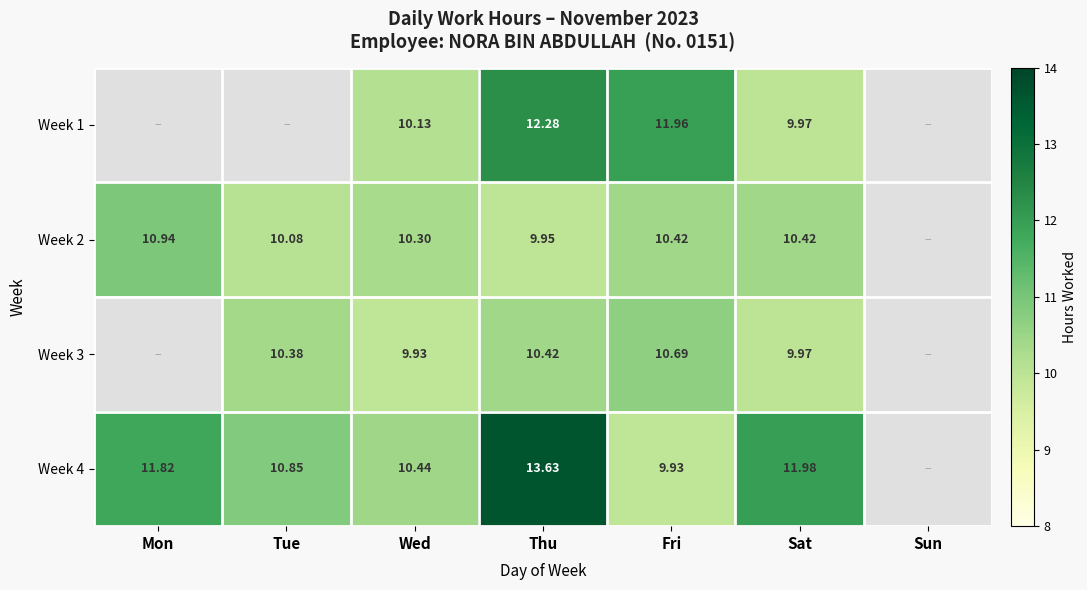

The Week 2 series shows 14.3 at Fri. True or false?

False